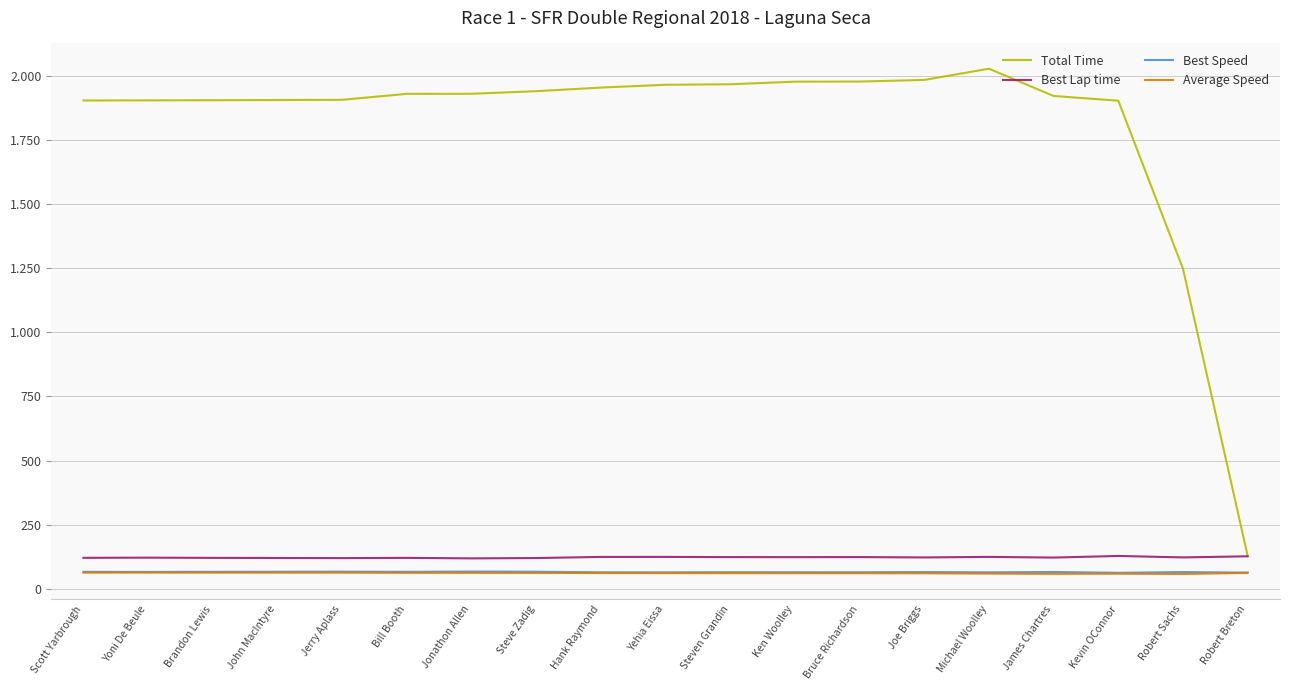

What are all the series names shown in the legend?

Total Time, Best Lap time, Best Speed, Average Speed